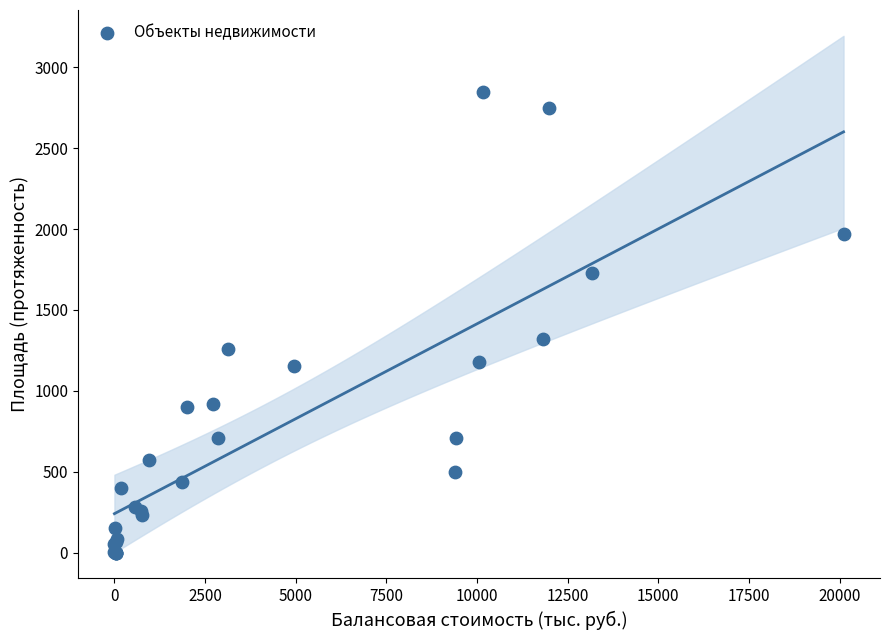

What Y value in the scatter plot is closest to 1424?

1322.1